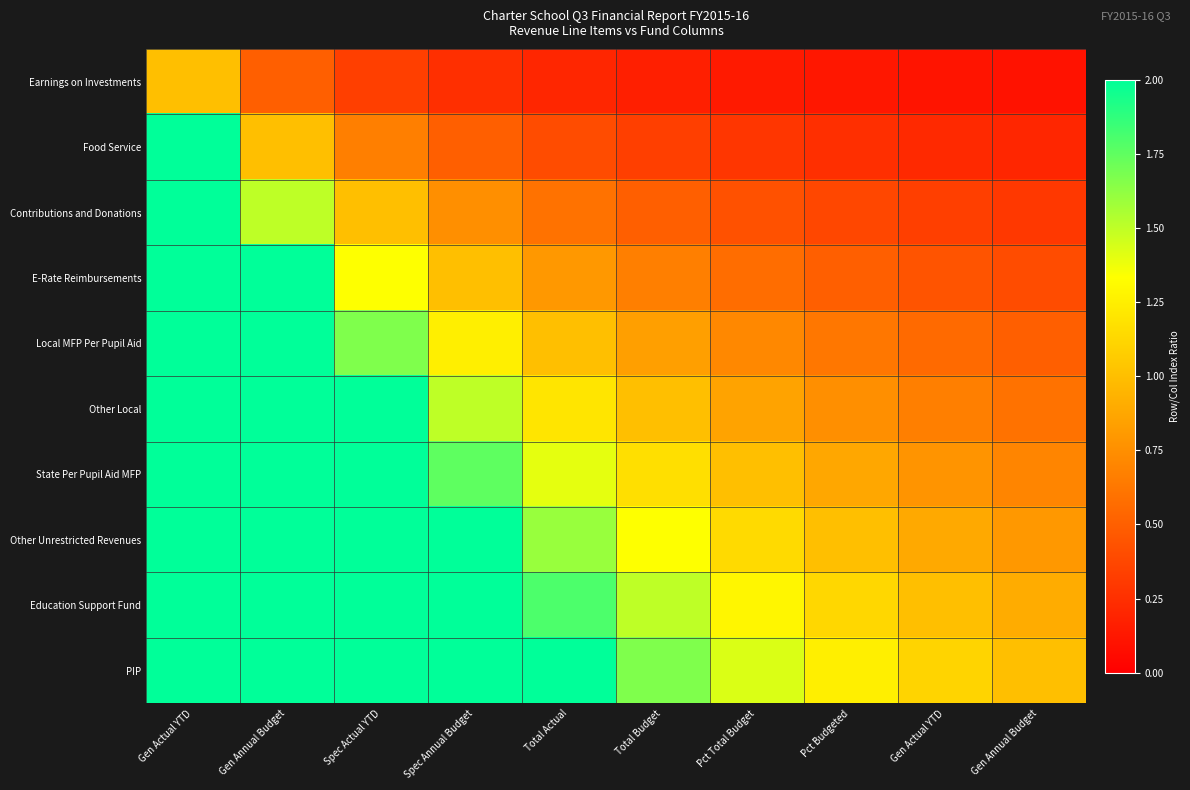

Reading left to right, list all the values displayed in this chart.

Earnings on Investments: Gen Actual YTD=1.0	Gen Annual Budget=0.5	Spec Actual YTD=0.3	Spec Annual Budget=0.2	Total Actual=0.2	Total Budget=0.2	Pct Total Budget=0.1	Pct Budgeted=0.1	Gen Actual YTD=0.1	Gen Annual Budget=0.1
Food Service: Gen Actual YTD=2.0	Gen Annual Budget=1.0	Spec Actual YTD=0.7	Spec Annual Budget=0.5	Total Actual=0.4	Total Budget=0.3	Pct Total Budget=0.3	Pct Budgeted=0.2	Gen Actual YTD=0.2	Gen Annual Budget=0.2
Contributions and Donations: Gen Actual YTD=2.0	Gen Annual Budget=1.5	Spec Actual YTD=1.0	Spec Annual Budget=0.8	Total Actual=0.6	Total Budget=0.5	Pct Total Budget=0.4	Pct Budgeted=0.4	Gen Actual YTD=0.3	Gen Annual Budget=0.3
E-Rate Reimbursements: Gen Actual YTD=2.0	Gen Annual Budget=2.0	Spec Actual YTD=1.3	Spec Annual Budget=1.0	Total Actual=0.8	Total Budget=0.7	Pct Total Budget=0.6	Pct Budgeted=0.5	Gen Actual YTD=0.4	Gen Annual Budget=0.4
Local MFP Per Pupil Aid: Gen Actual YTD=2.0	Gen Annual Budget=2.0	Spec Actual YTD=1.7	Spec Annual Budget=1.2	Total Actual=1.0	Total Budget=0.8	Pct Total Budget=0.7	Pct Budgeted=0.6	Gen Actual YTD=0.6	Gen Annual Budget=0.5
Other Local: Gen Actual YTD=2.0	Gen Annual Budget=2.0	Spec Actual YTD=2.0	Spec Annual Budget=1.5	Total Actual=1.2	Total Budget=1.0	Pct Total Budget=0.9	Pct Budgeted=0.8	Gen Actual YTD=0.7	Gen Annual Budget=0.6
State Per Pupil Aid MFP: Gen Actual YTD=2.0	Gen Annual Budget=2.0	Spec Actual YTD=2.0	Spec Annual Budget=1.8	Total Actual=1.4	Total Budget=1.2	Pct Total Budget=1.0	Pct Budgeted=0.9	Gen Actual YTD=0.8	Gen Annual Budget=0.7
Other Unrestricted Revenues: Gen Actual YTD=2.0	Gen Annual Budget=2.0	Spec Actual YTD=2.0	Spec Annual Budget=2.0	Total Actual=1.6	Total Budget=1.3	Pct Total Budget=1.1	Pct Budgeted=1.0	Gen Actual YTD=0.9	Gen Annual Budget=0.8
Education Support Fund: Gen Actual YTD=2.0	Gen Annual Budget=2.0	Spec Actual YTD=2.0	Spec Annual Budget=2.0	Total Actual=1.8	Total Budget=1.5	Pct Total Budget=1.3	Pct Budgeted=1.1	Gen Actual YTD=1.0	Gen Annual Budget=0.9
PIP: Gen Actual YTD=2.0	Gen Annual Budget=2.0	Spec Actual YTD=2.0	Spec Annual Budget=2.0	Total Actual=2.0	Total Budget=1.7	Pct Total Budget=1.4	Pct Budgeted=1.2	Gen Actual YTD=1.1	Gen Annual Budget=1.0